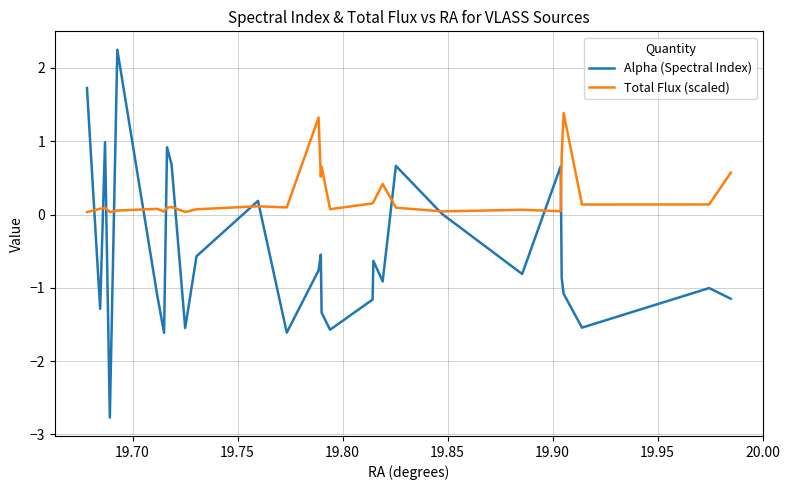

True or false: Alpha (Spectral Index) and Total Flux (scaled) cross at least once.

True